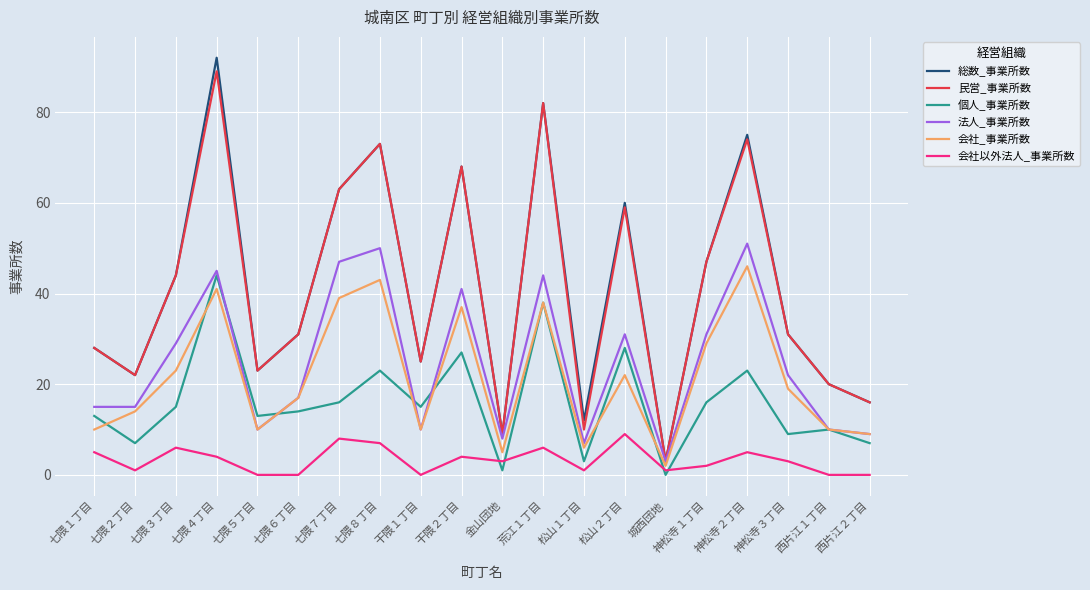

Is it true that 個人_事業所数 equals 8 at 七隈６丁目?

False